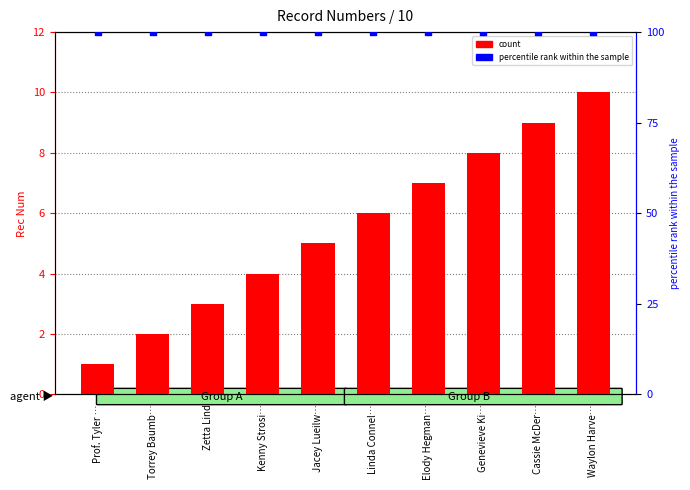

At how many categories does at least one series exceed 20?

10